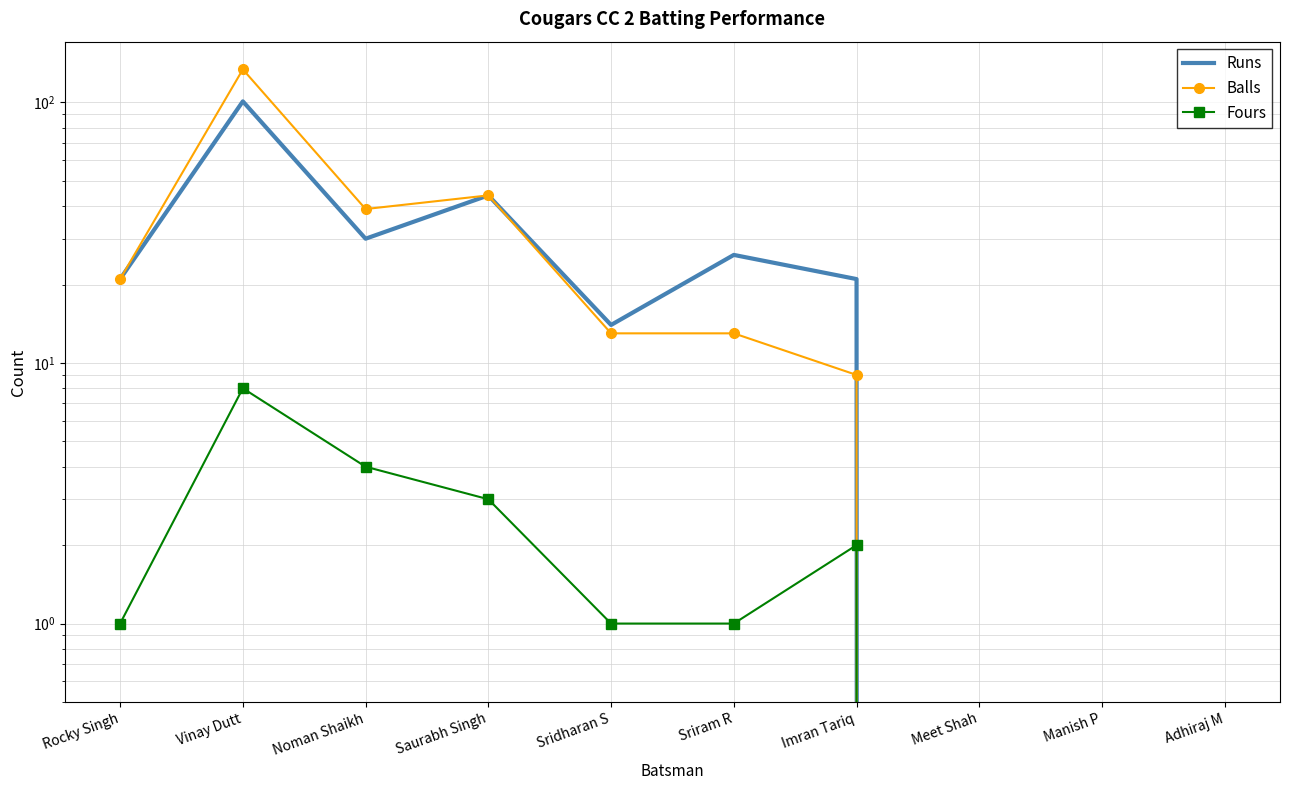

How many values in the Balls series exceed 13?

4